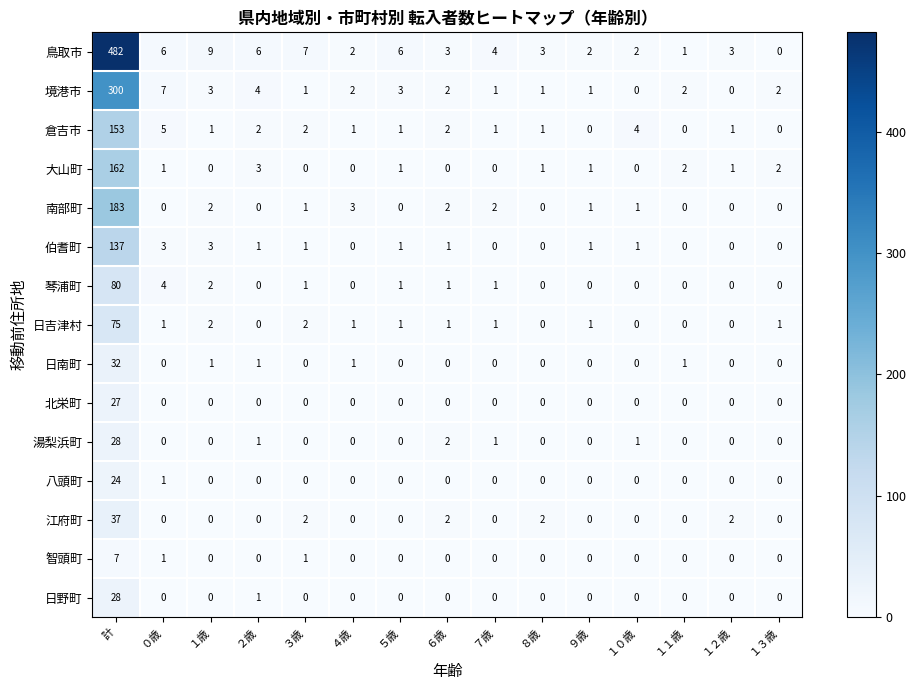

Which category has the highest value across all series?

計